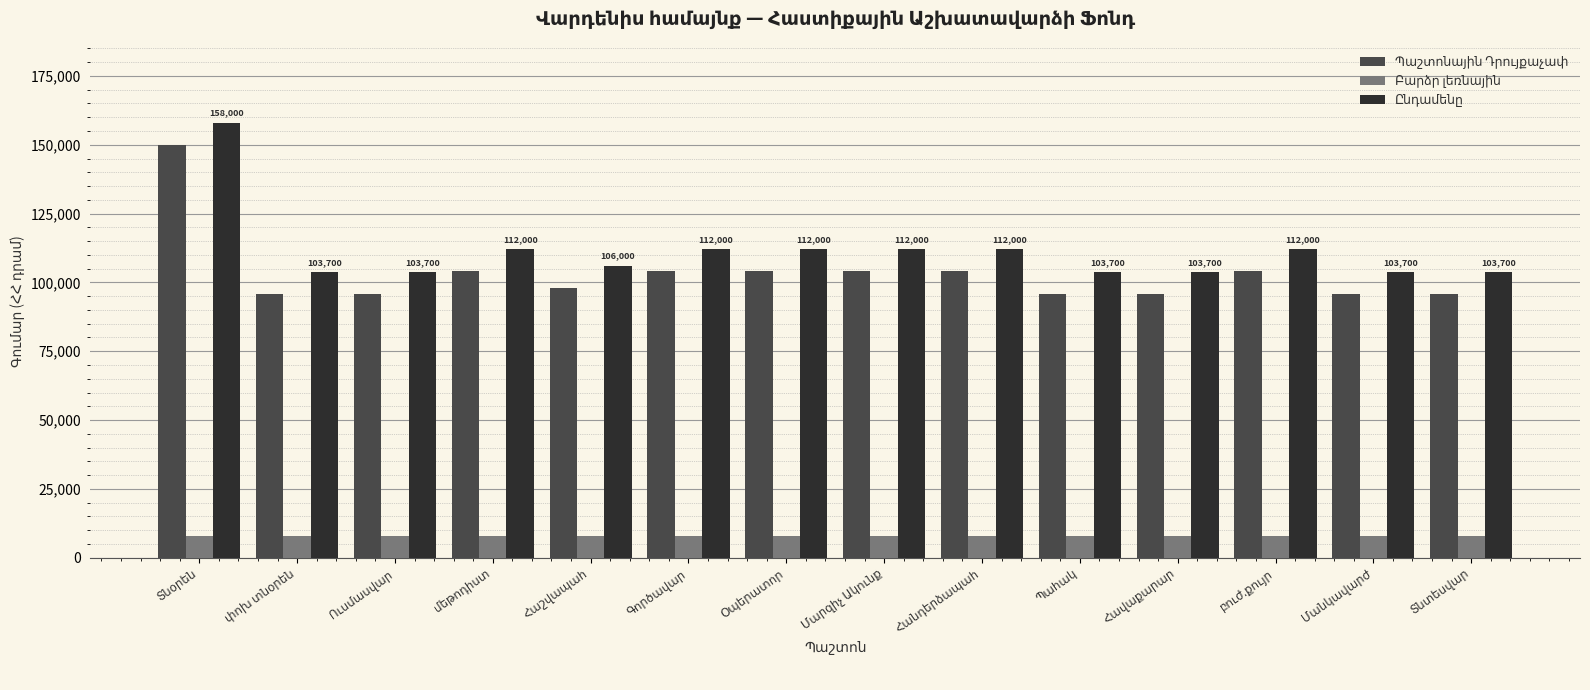

At how many categories does at least one series exceed 40166?

14